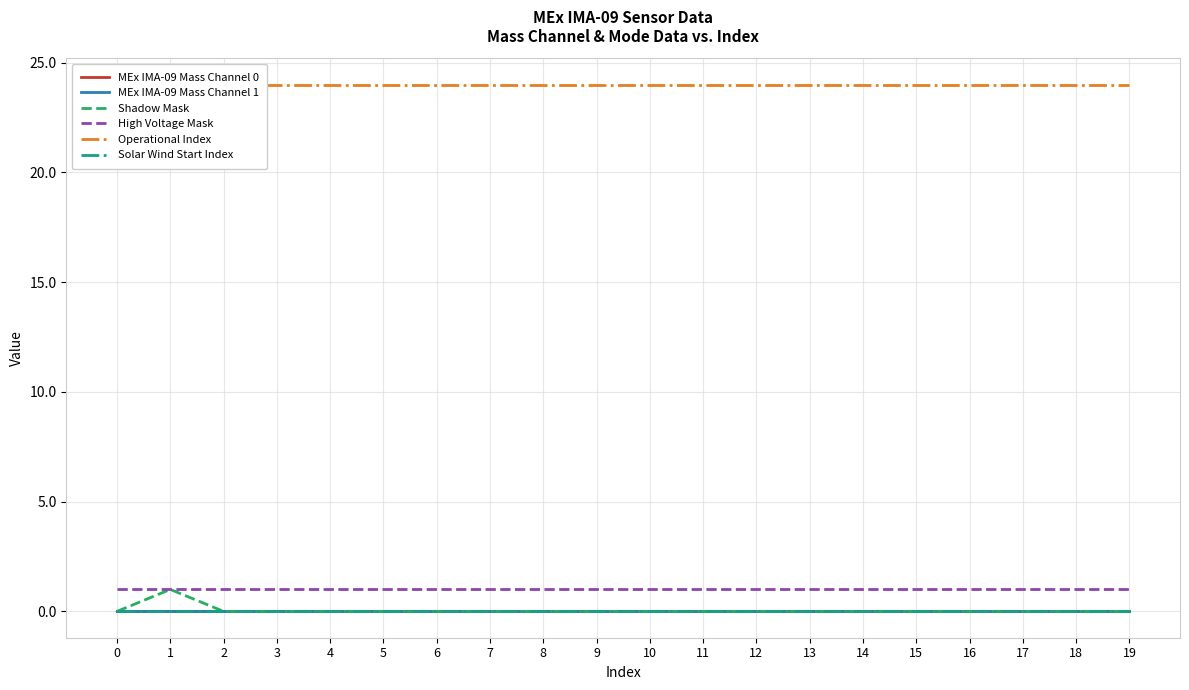

Reading right to left, transcribe all the data shown in this chart.

MEx IMA-09 Mass Channel 0: 0	0	0	0	0	0	0	0	0	0	0	0	0	0	0	0	0	0	0	0
MEx IMA-09 Mass Channel 1: 0	0	0	0	0	0	0	0	0	0	0	0	0	0	0	0	0	0	0	0
Shadow Mask: 0	0	0	0	0	0	0	0	0	0	0	0	0	0	0	0	0	0	1	0
High Voltage Mask: 1	1	1	1	1	1	1	1	1	1	1	1	1	1	1	1	1	1	1	1
Operational Index: 24	24	24	24	24	24	24	24	24	24	24	24	24	24	24	24	24	24	24	24
Solar Wind Start Index: 0	0	0	0	0	0	0	0	0	0	0	0	0	0	0	0	0	0	0	0